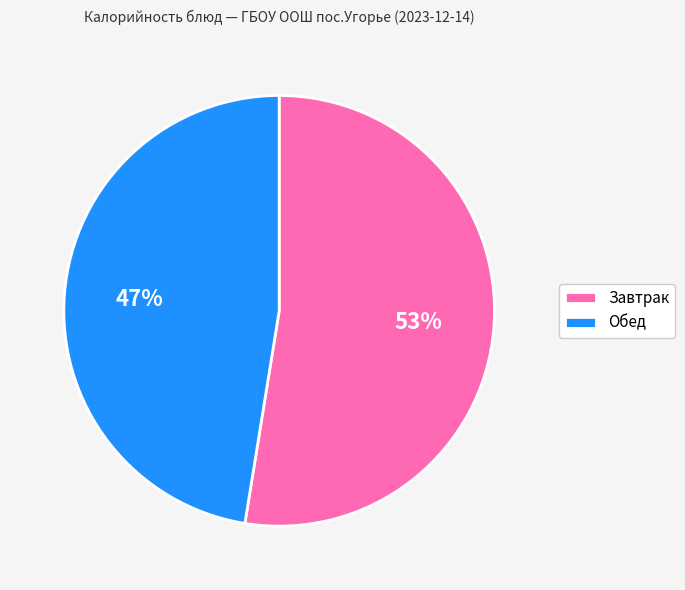

Which has a higher value, Завтрак or Обед?

Завтрак